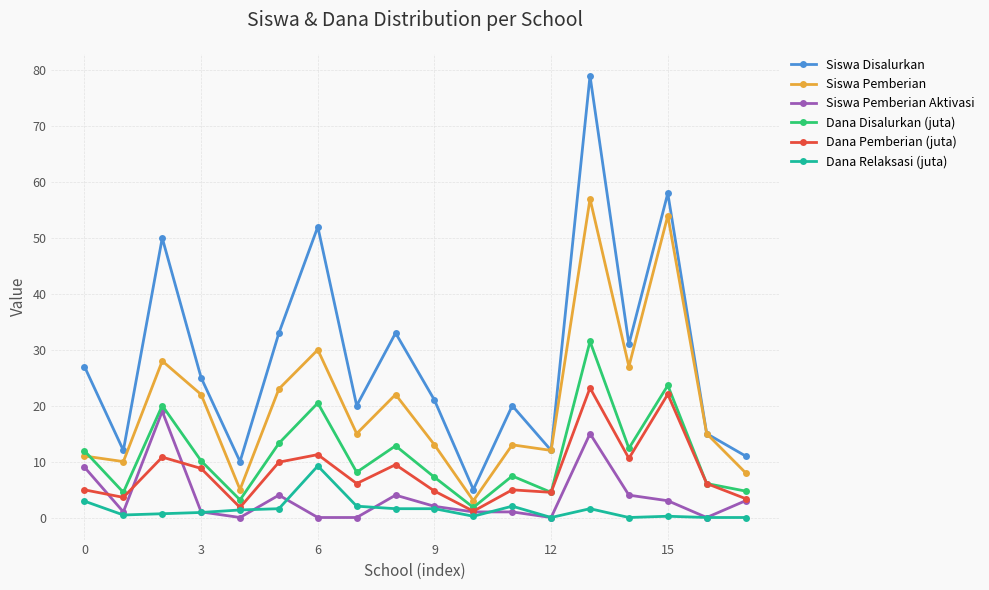

What is the value of the Siswa Pemberian point at the 11th from the left?

3.0